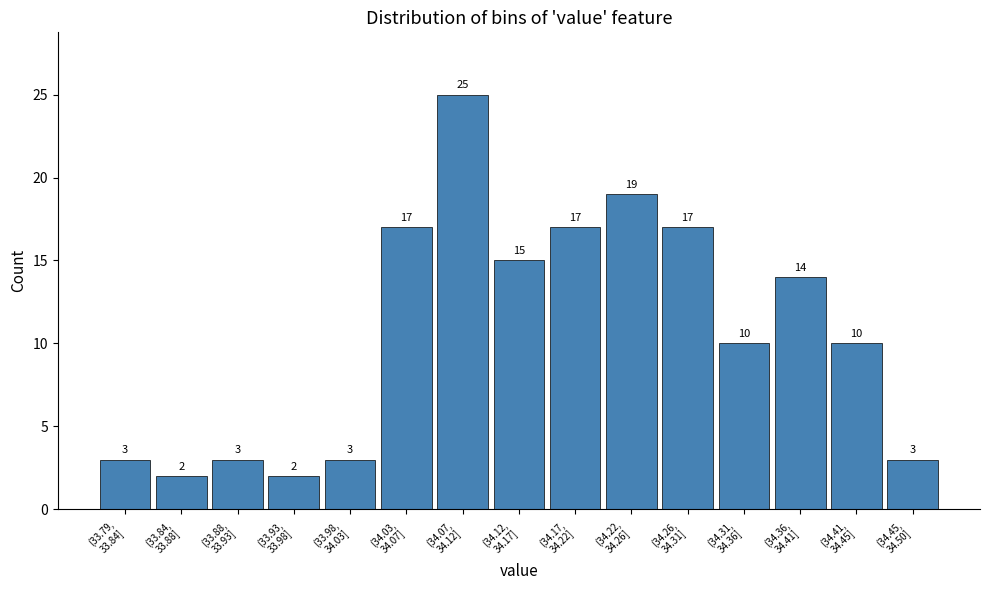

Reading left to right, list all the values displayed in this chart.

3	2	3	2	3	17	25	15	17	19	17	10	14	10	3